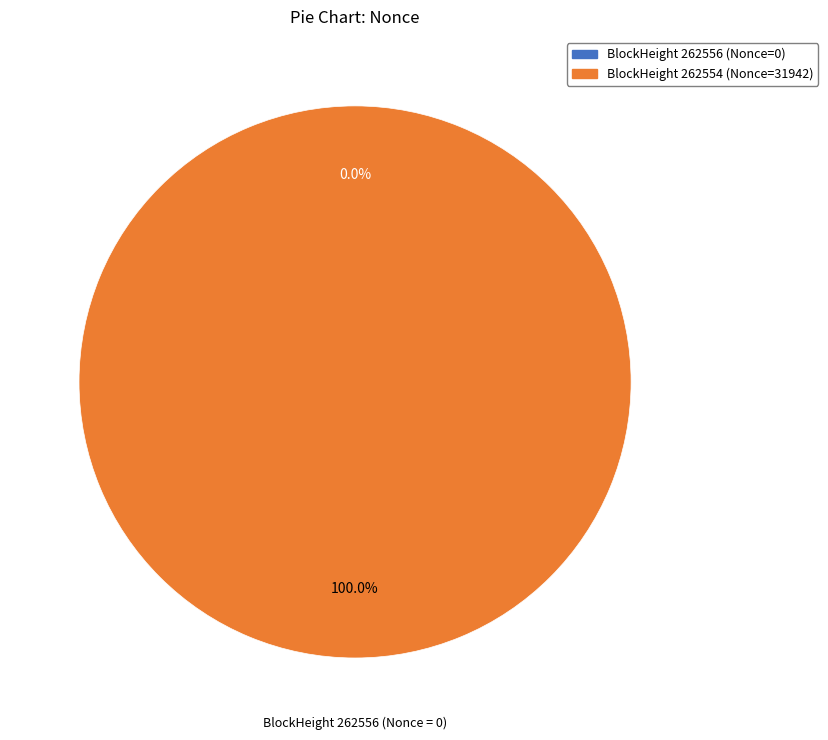

Rank the categories by value from highest to lowest.

262554, 262556